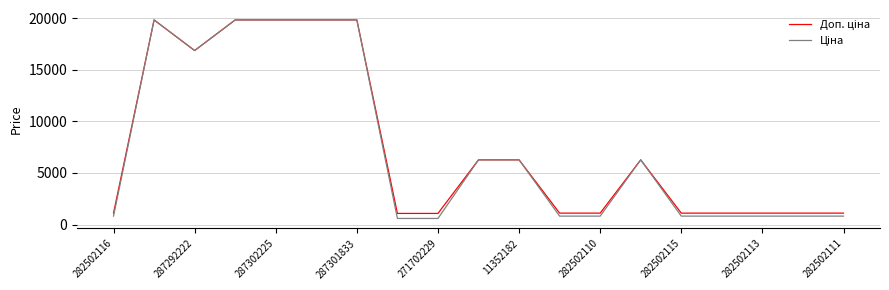

What is the greatest value displayed?

19831.1